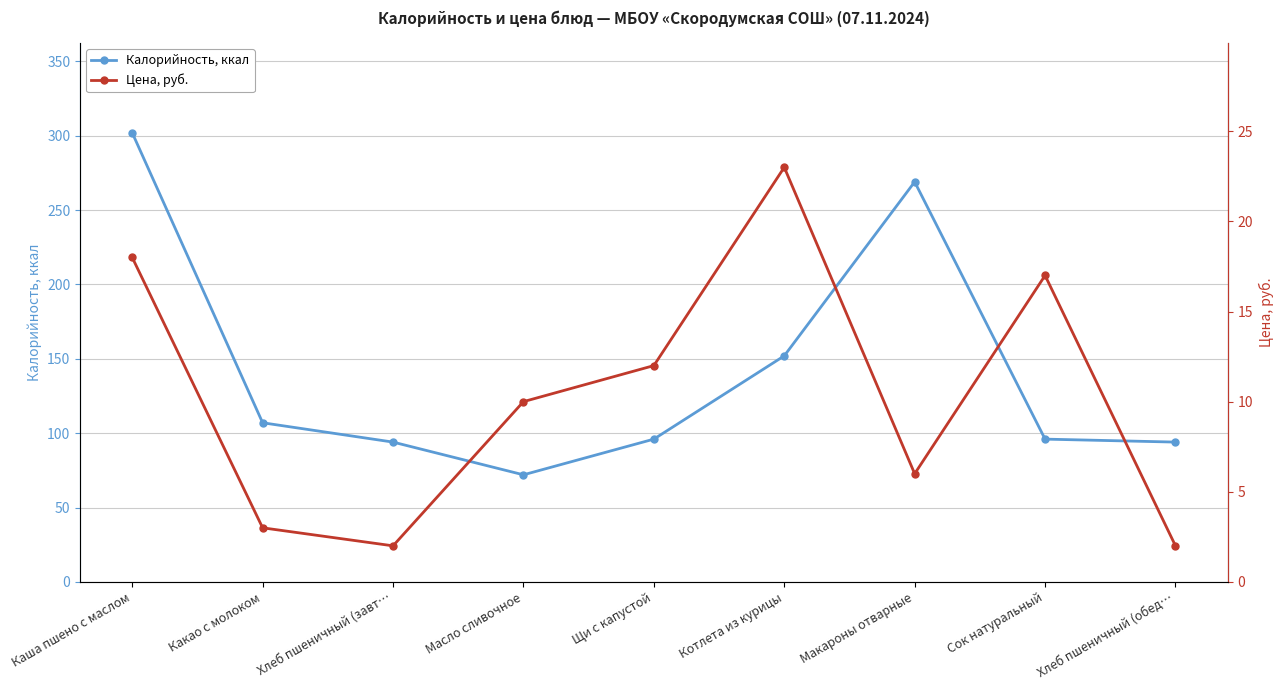

Read the Цена value at Котлета из курицы.

23